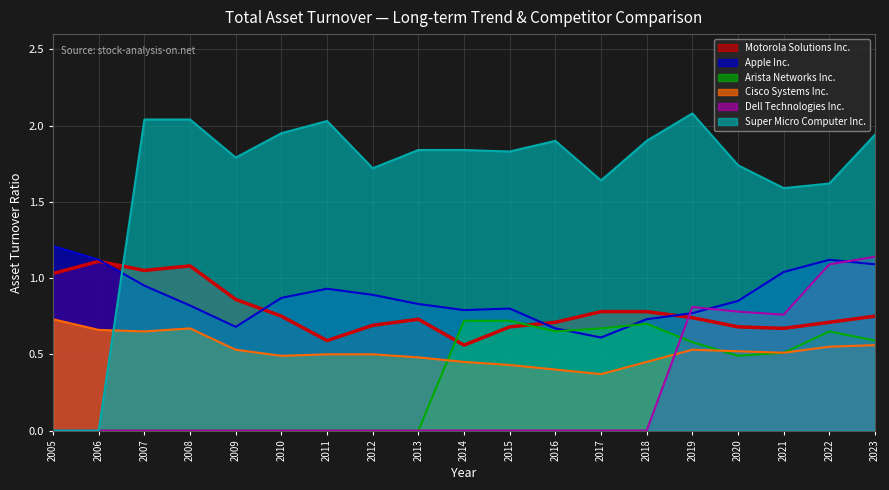

What is the total value across all series at 2006?

2.9